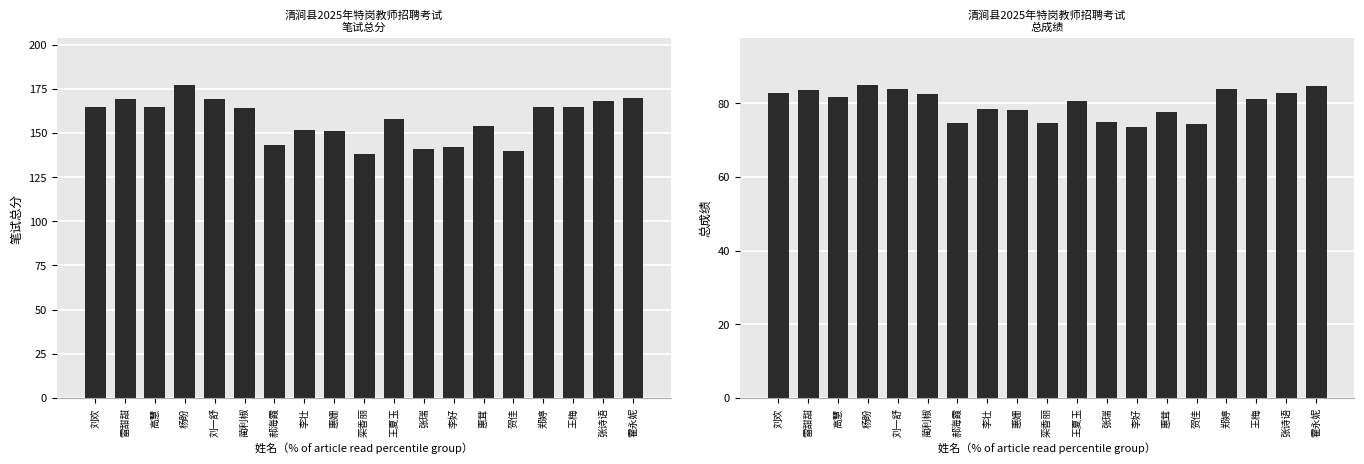

Reading right to left, what are all the values shown in this chart?

笔试总分: 170.0	168.0	165.0	165.0	140.0	154.0	142.0	141.0	158.0	138.0	151.0	152.0	143.0	164.0	169.0	177.0	165.0	169.0	164.5
总成绩: 84.8	82.7	81.2	83.8	74.2	77.6	73.6	74.8	80.6	74.6	78.3	78.3	74.7	82.5	84.0	84.9	81.7	83.6	82.9